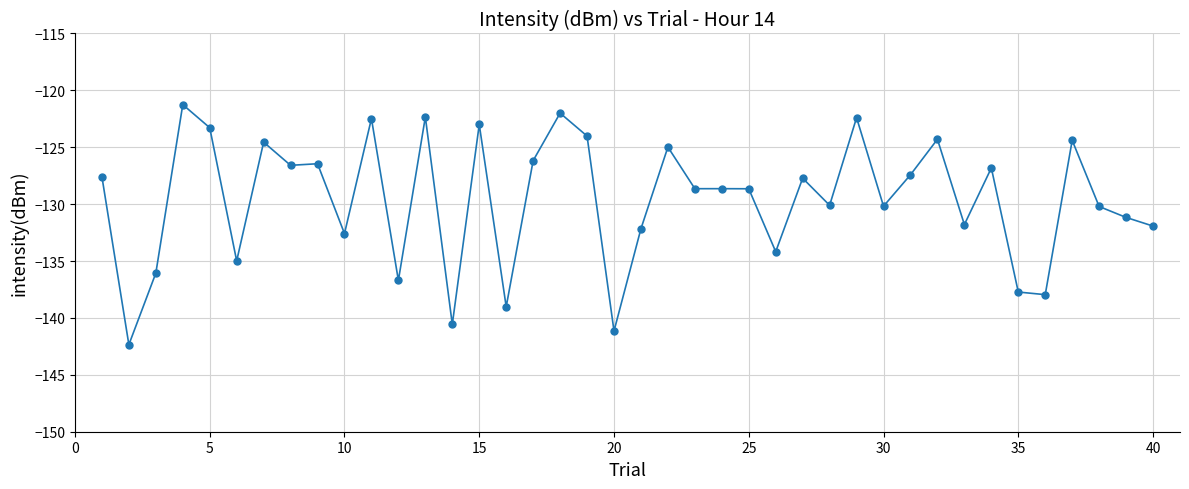

What is the sum of all values?

-5184.5